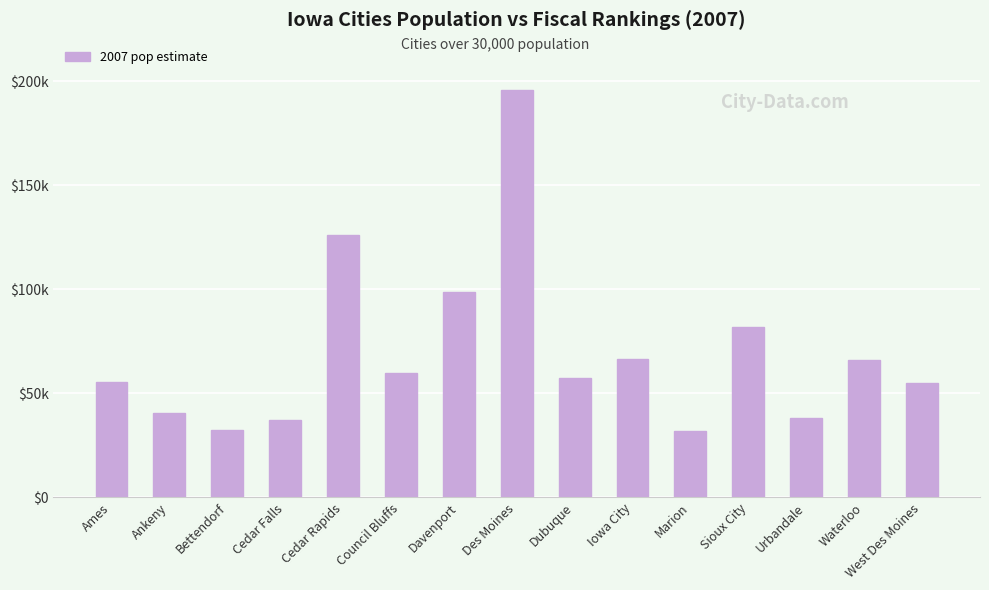

Reading left to right, extract all data points from this chart.

55392	40578	32412	37450	126132	59944	98814	195701	57209	66775	32084	81920	37997	65941	54811